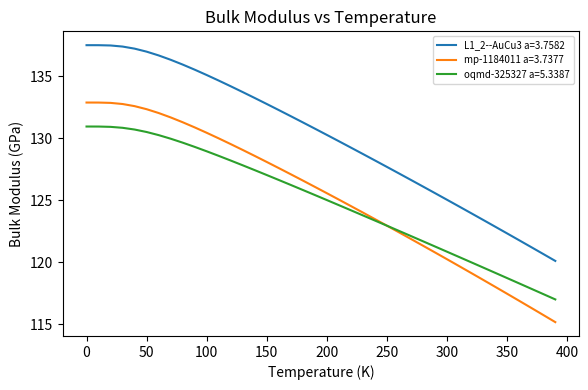

Which series has the largest range (max minus min)?

mp-1184011 a=3.7377